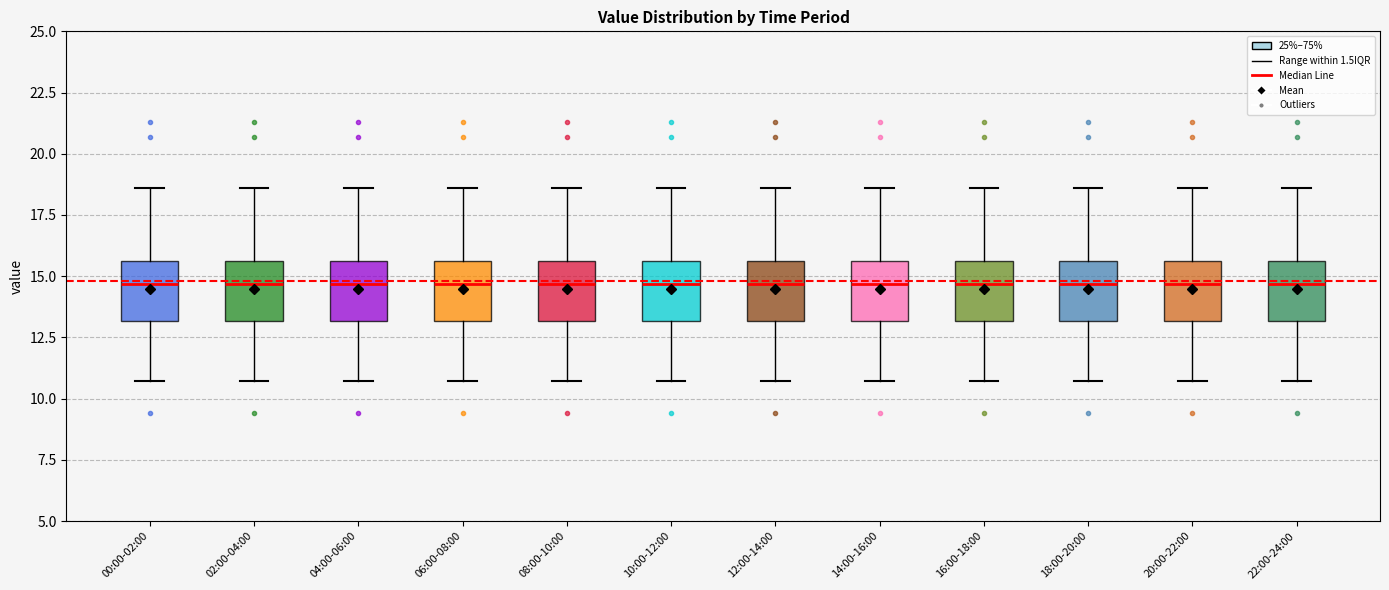

Where does the median line of the box for 22:00-24:00 sit on the y-axis? The values are not printed on the chart, so give them approximately, as read against the axis.

14.5